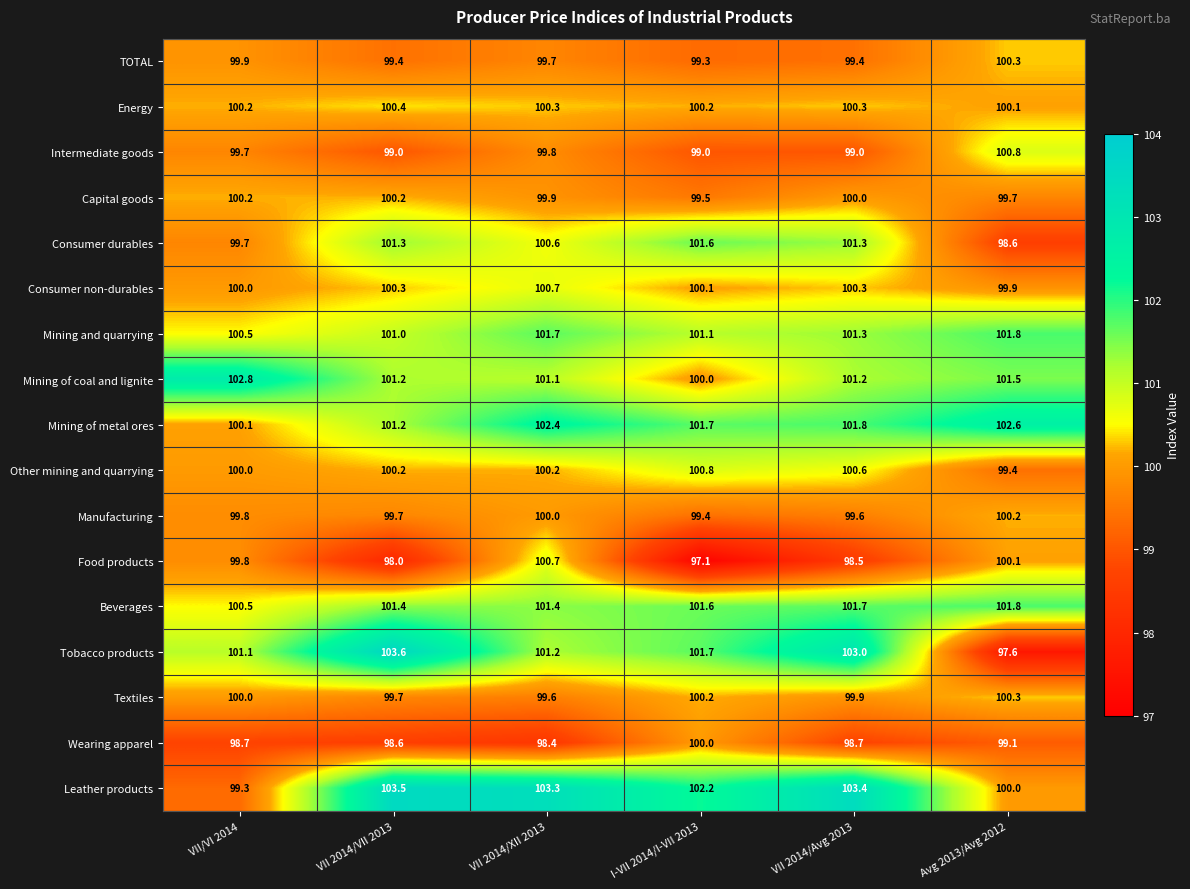

True or false: Consumer non-durables has a value of 42.6 at VII 2014/VII 2013.

False